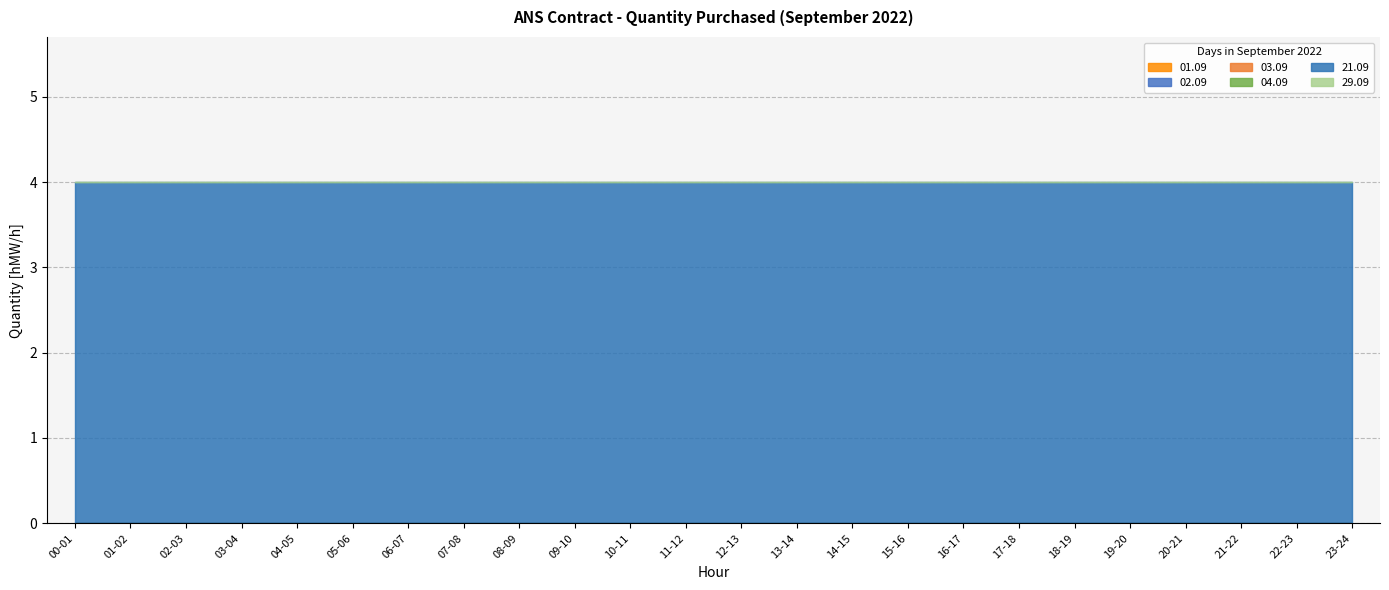

Reading right to left, list all the values displayed in this chart.

01.09: 0	0	0	0	0	0	0	0	0	0	0	0	0	0	0	0	0	0	0	0	0	0	0	0
02.09: 0	0	0	0	0	0	0	0	0	0	0	0	0	0	0	0	0	0	0	0	0	0	0	0
03.09: 0	0	0	0	0	0	0	0	0	0	0	0	0	0	0	0	0	0	0	0	0	0	0	0
04.09: 0	0	0	0	0	0	0	0	0	0	0	0	0	0	0	0	0	0	0	0	0	0	0	0
21.09: 4	4	4	4	4	4	4	4	4	4	4	4	4	4	4	4	4	4	4	4	4	4	4	4
29.09: 0	0	0	0	0	0	0	0	0	0	0	0	0	0	0	0	0	0	0	0	0	0	0	0